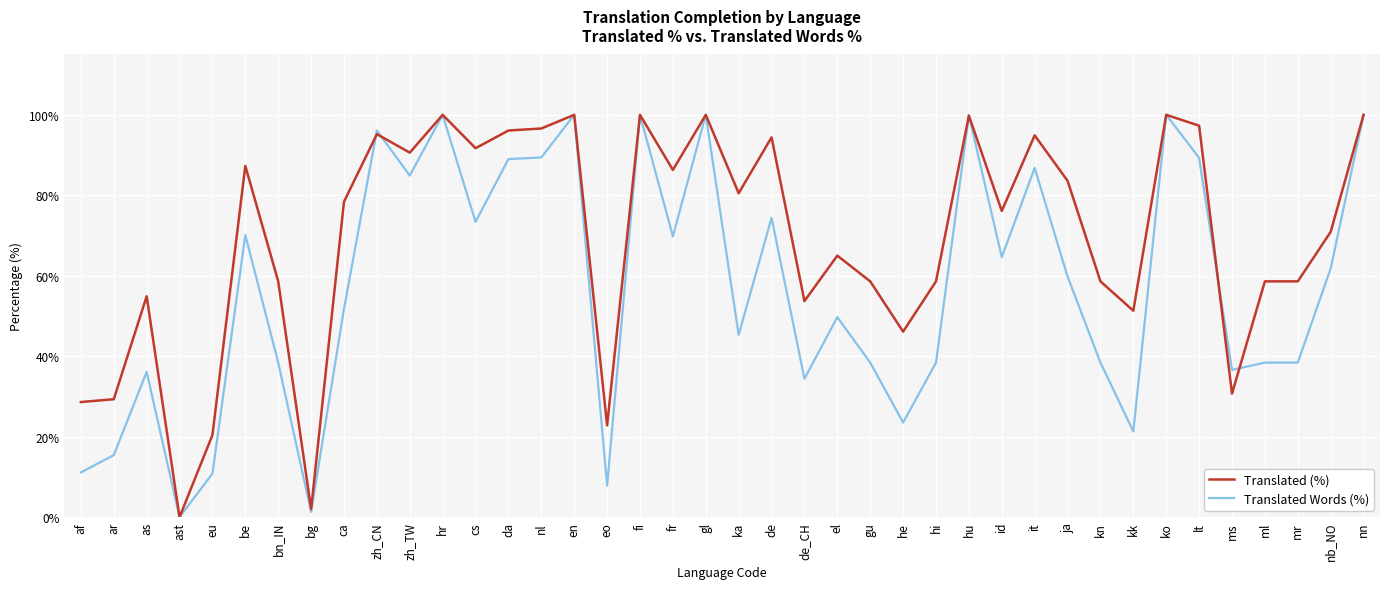

How many lines are shown in the chart?

2